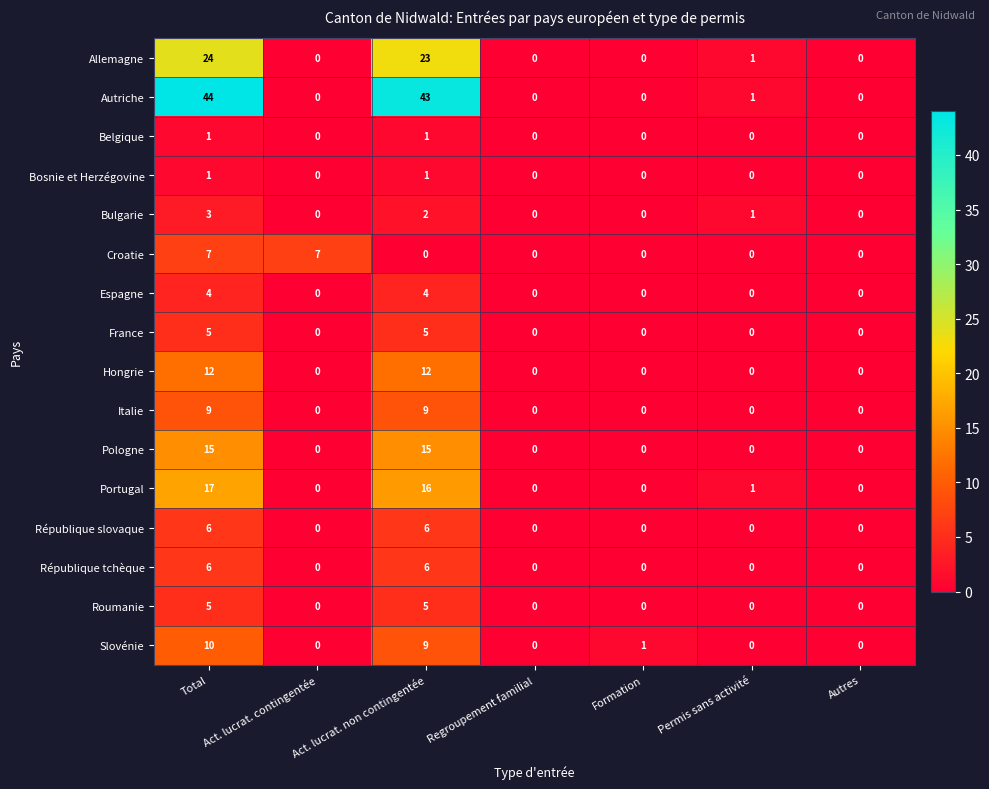

At which category is the sum across all series the highest?

Total